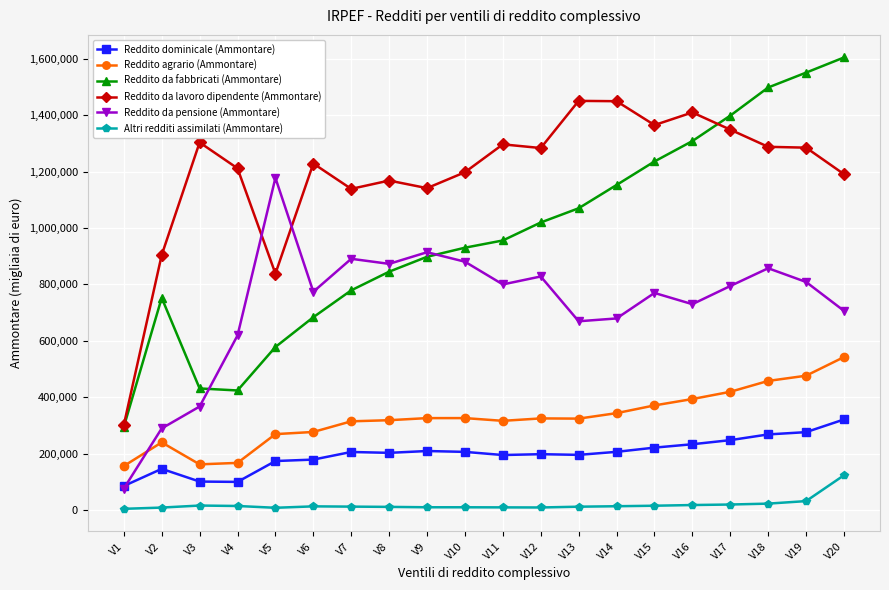

True or false: Altri redditi assimilati (Ammontare) and Reddito dominicale (Ammontare) cross at least once.

False